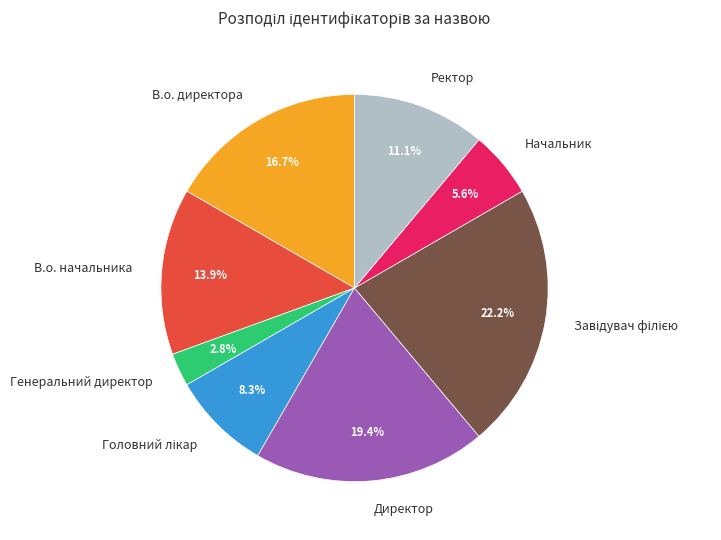

Between Генеральний директор and В.о. директора, which is larger?

В.о. директора